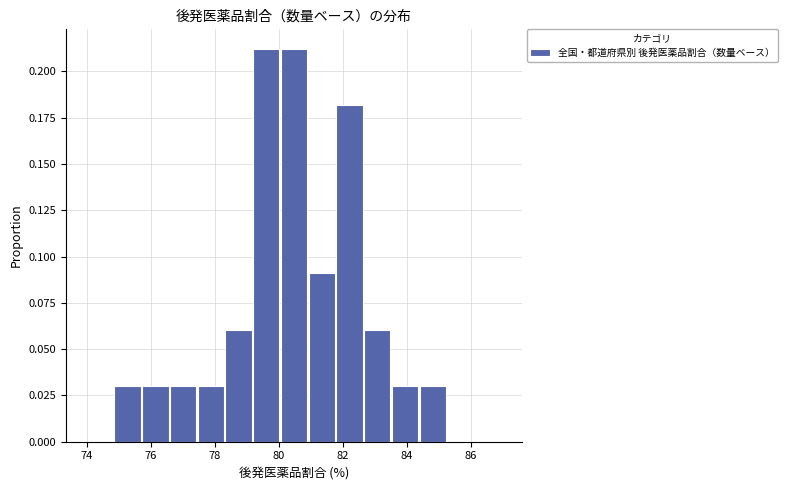

What is the height of the bar covering 83.6 to 84.4 on the x-axis? Neither the bar edges nor the heights are printed on the chart, so give them approximately, as read against the axes.

0.03